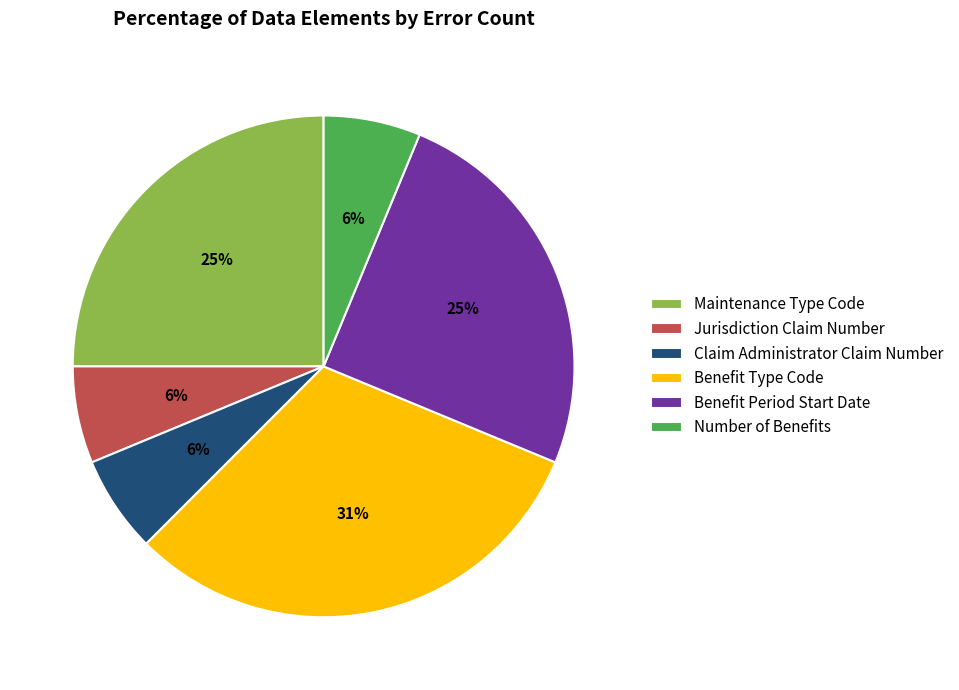

Count the number of slices in the pie.

6